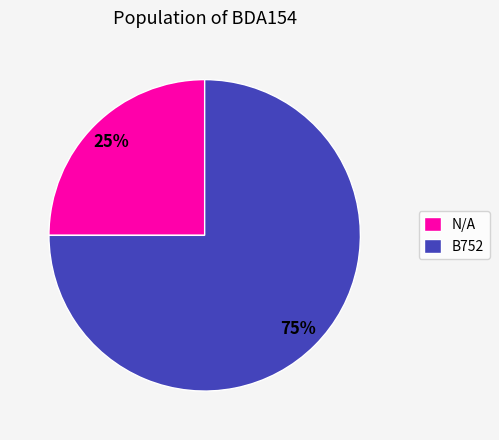

Which slice is the smallest?

N/A